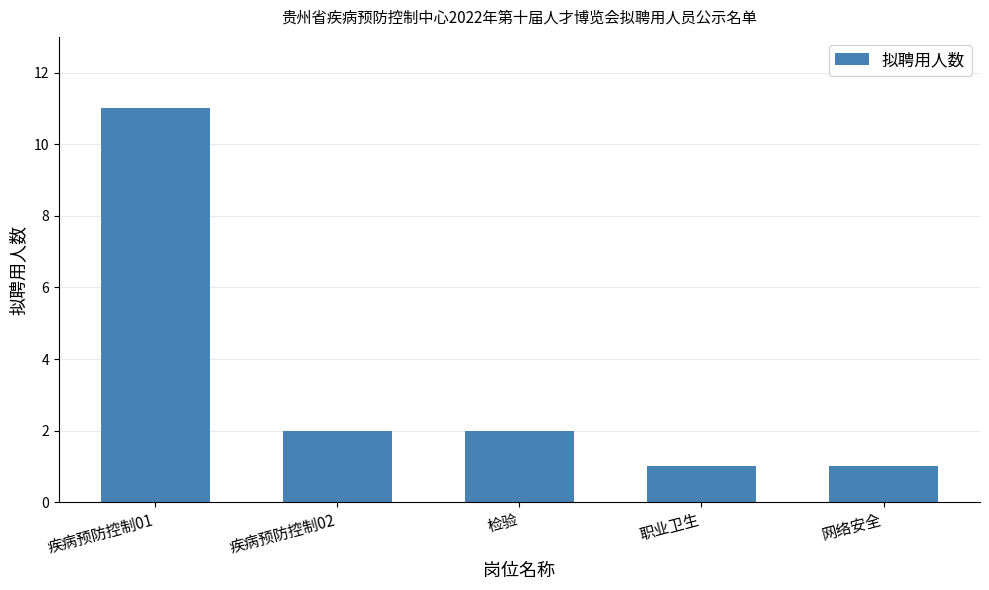

What is the difference between the values at 疾病预防控制02 and 疾病预防控制01?

9